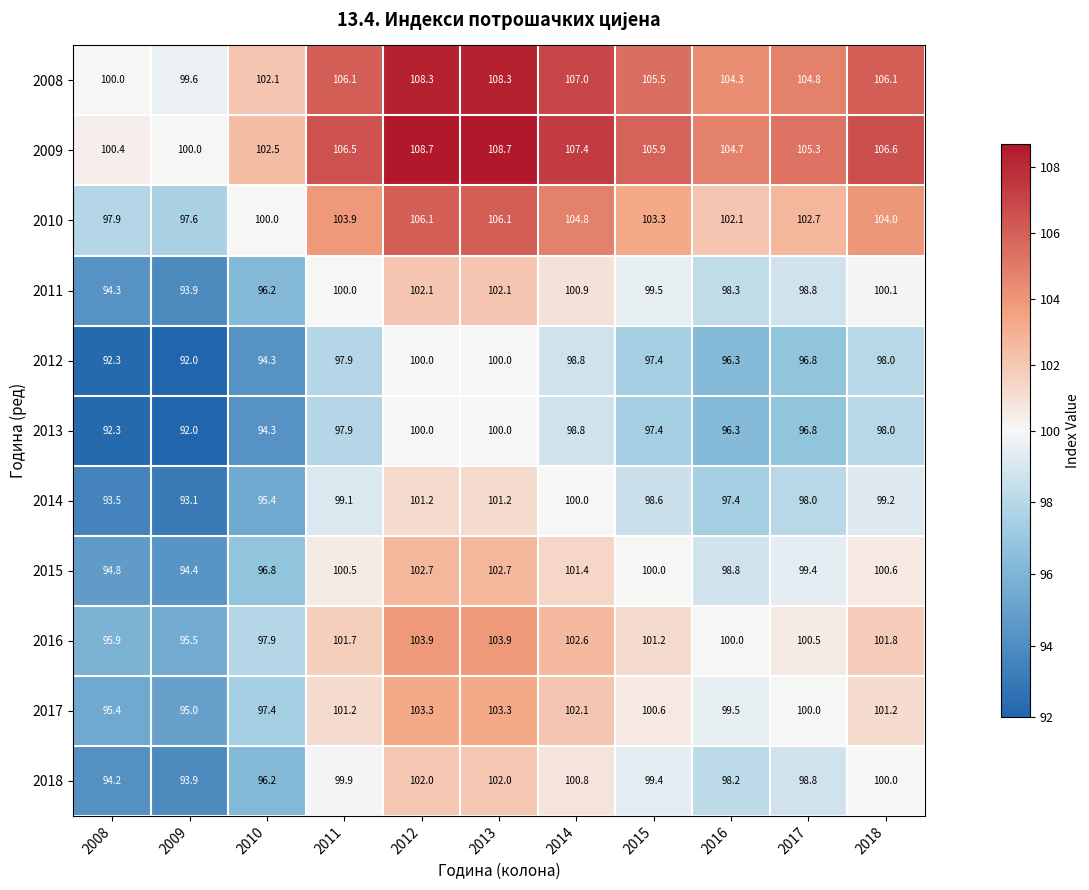

Is it true that 2013 equals 143.9 at 2010?

False